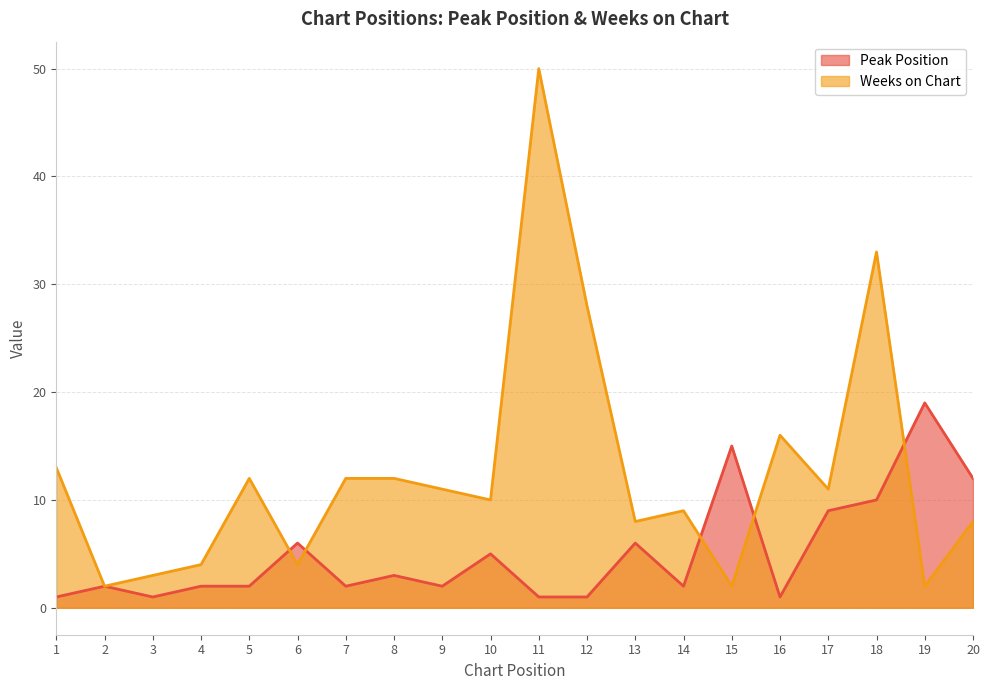

What is the sum of the Peak Position values at 5 and 2?

4